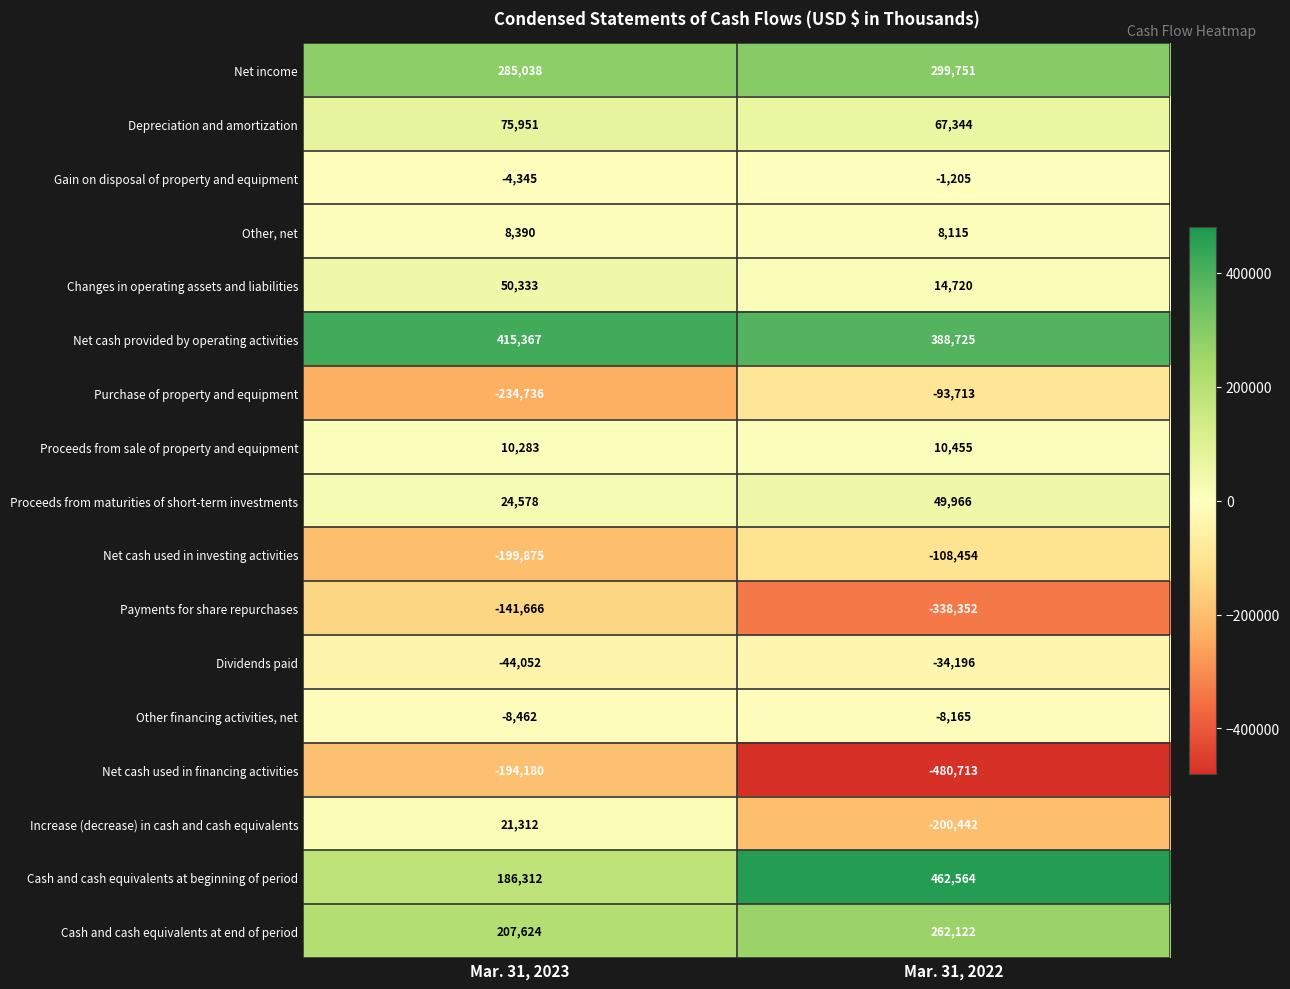

The Cash and cash equivalents at end of period series shows 100485 at Mar. 31, 2022. True or false?

False